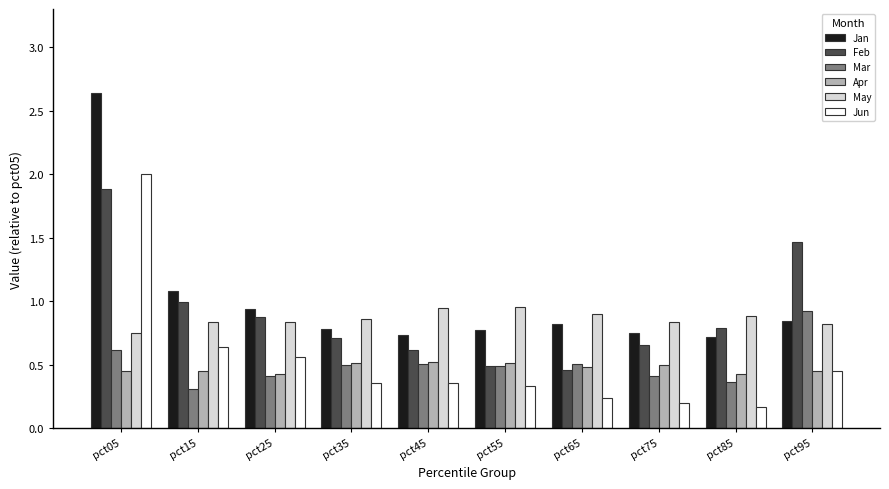

What are all the series names shown in the legend?

Jan, Feb, Mar, Apr, May, Jun